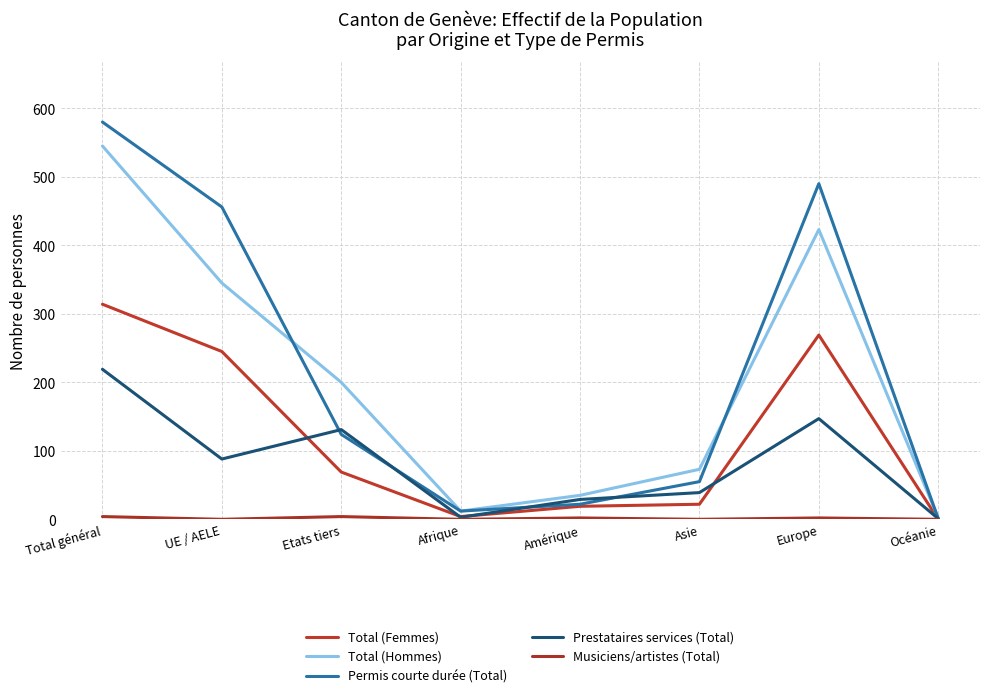

The value of Total (Hommes) at Amérique is 35. True or false?

True